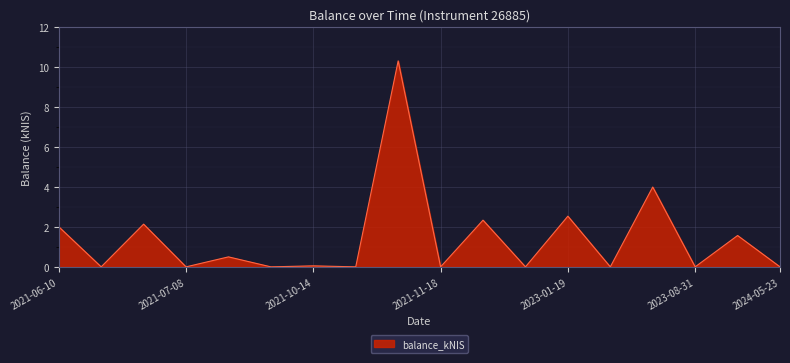

What is the maximum value shown in the chart?

10.3